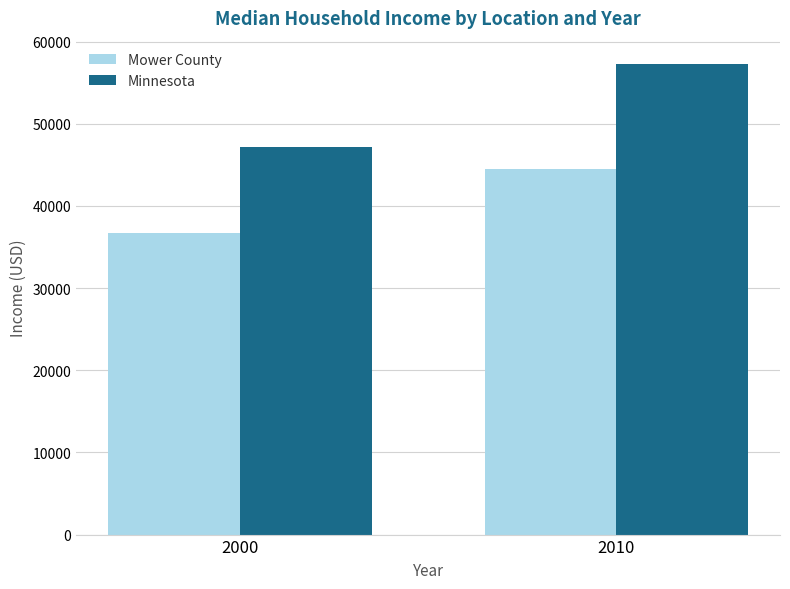

What is the difference between the Minnesota values at 2000 and 2010?

10132